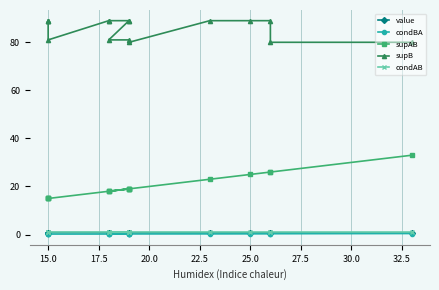

What is the lowest value of the supAB series?

15.0